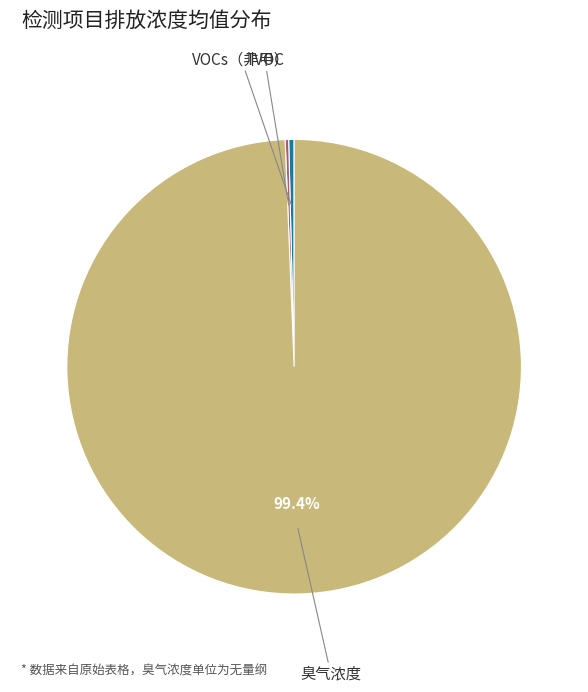

Is there a majority slice in this chart?

Yes